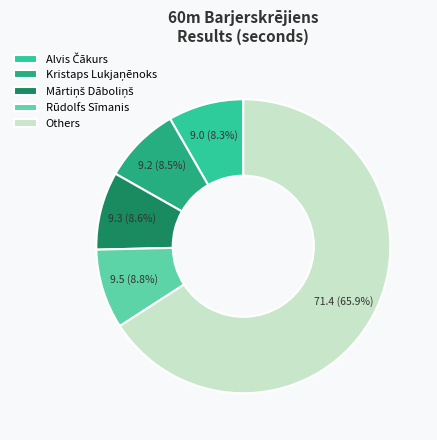

Which category accounts for the majority?

Others